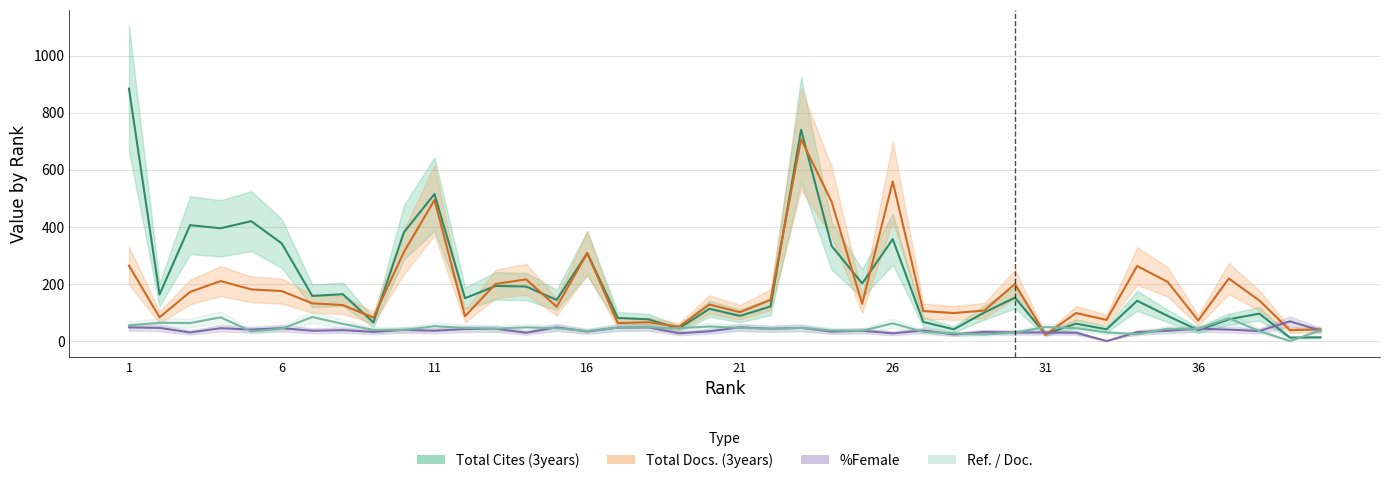

Is the value of Ref. / Doc. at 3 greater than the value of %Female at 20?

Yes